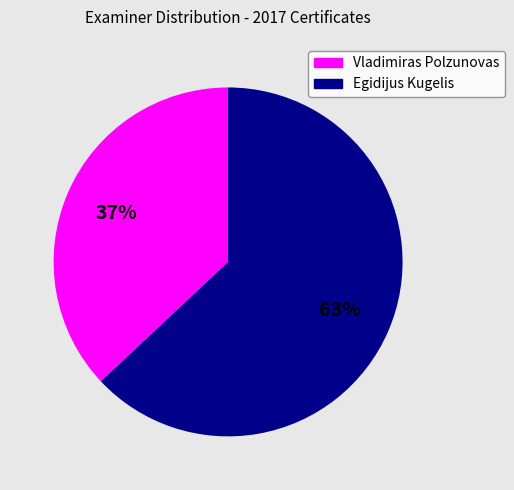

Which slice is the largest?

Egidijus Kugelis